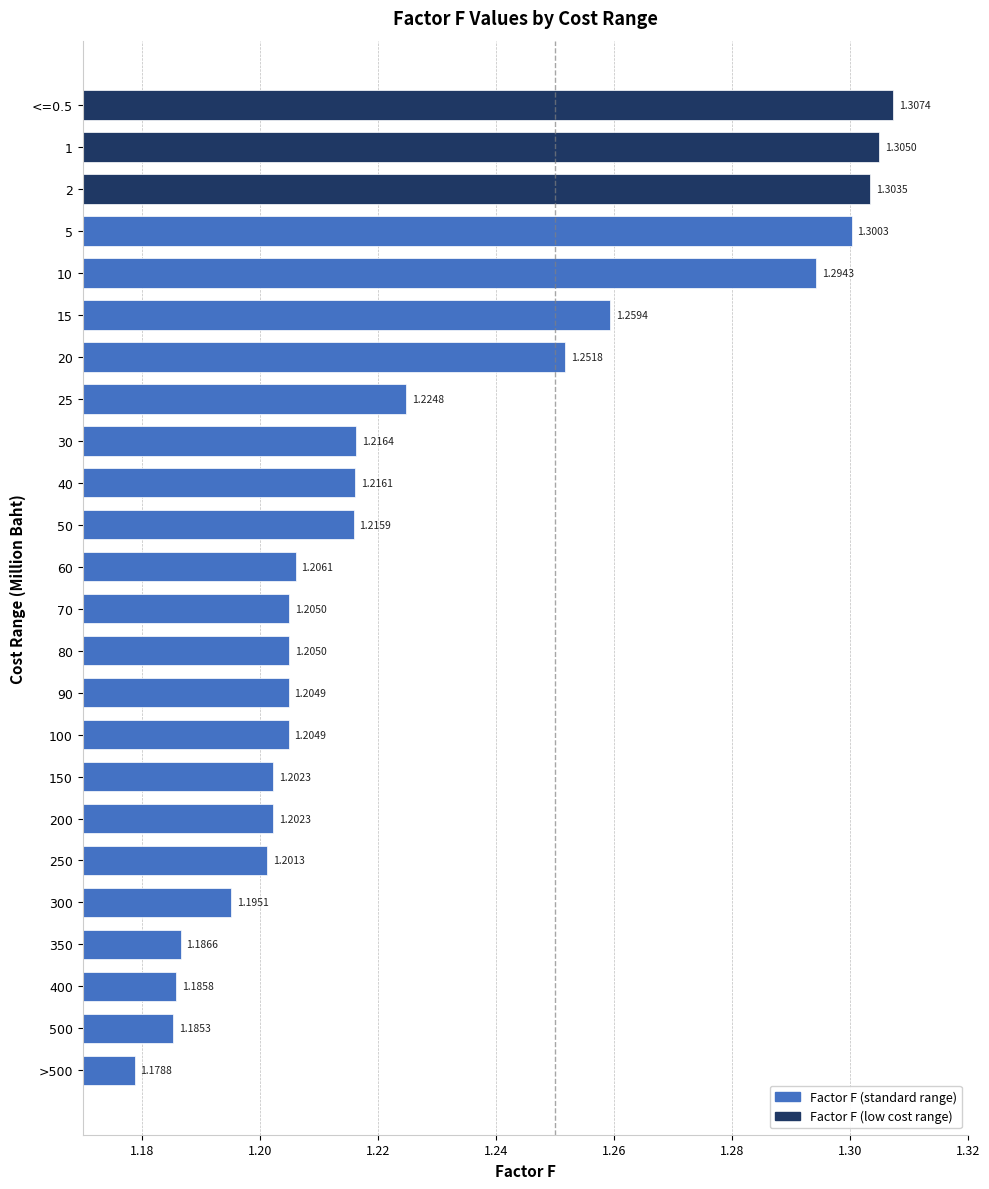

Approximately how many times larger is the value at 15 compared to 150?

1.0